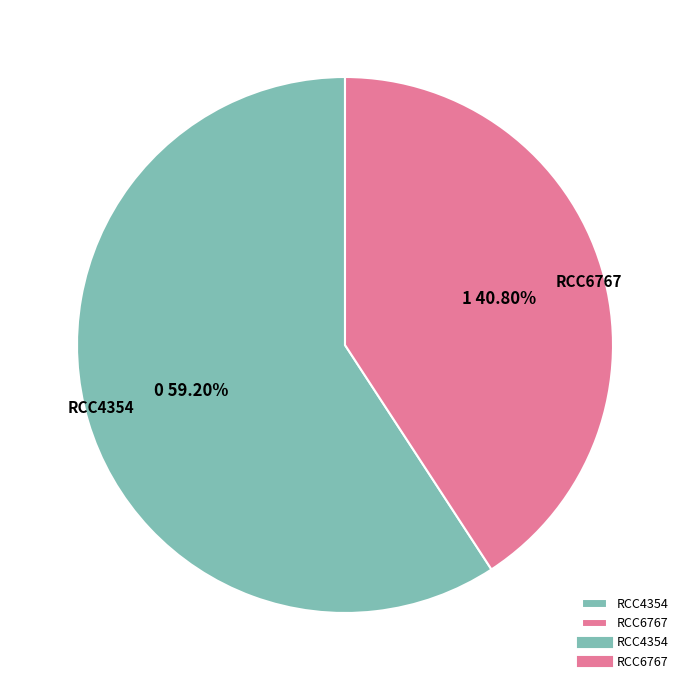

Does any single category account for the majority?

Yes